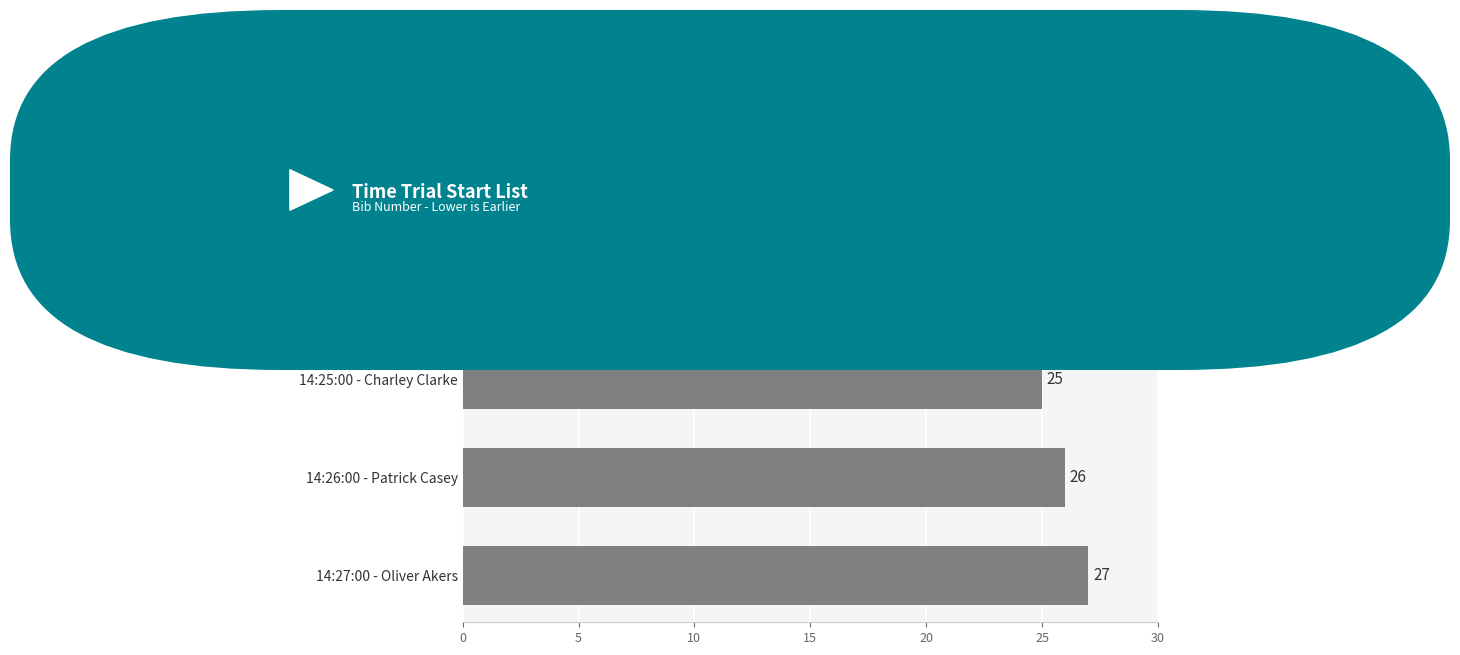

Is it true that the value at 14:27:00 - Oliver Akers is 14?

False